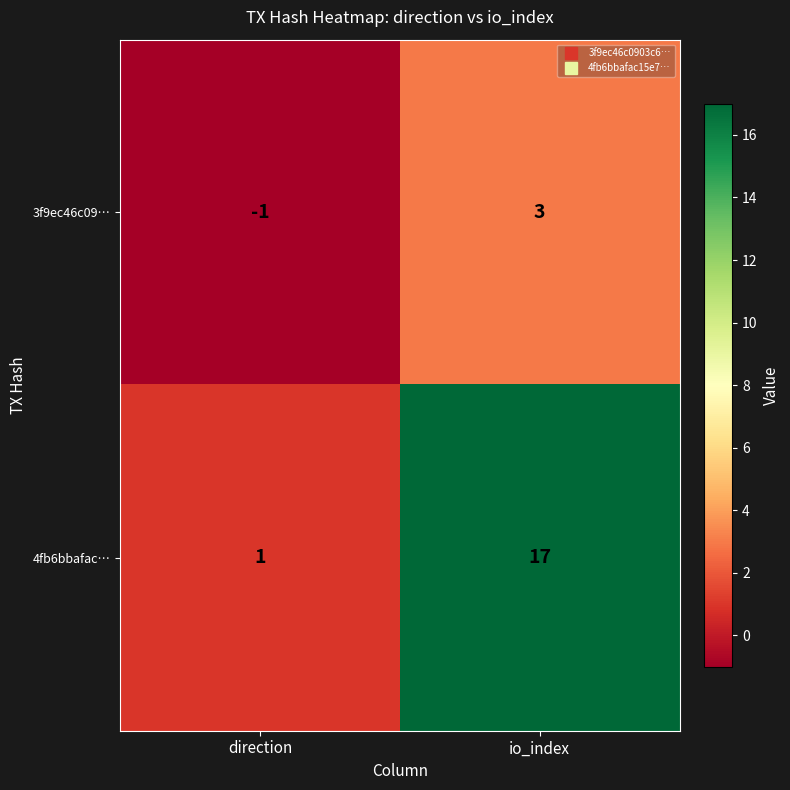

Reading right to left, transcribe all the data shown in this chart.

3f9ec46c09…: io_index=3	direction=-1
4fb6bbafac…: io_index=17	direction=1